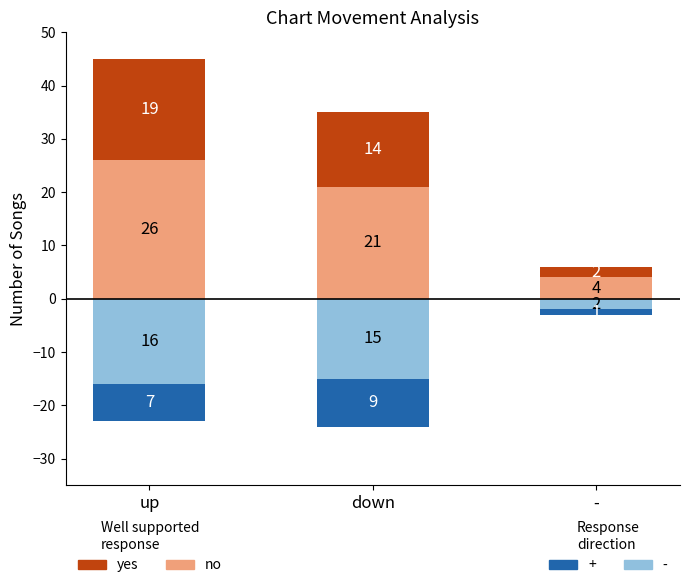

At which label does Well supported response: no (-) first exceed -15?

-